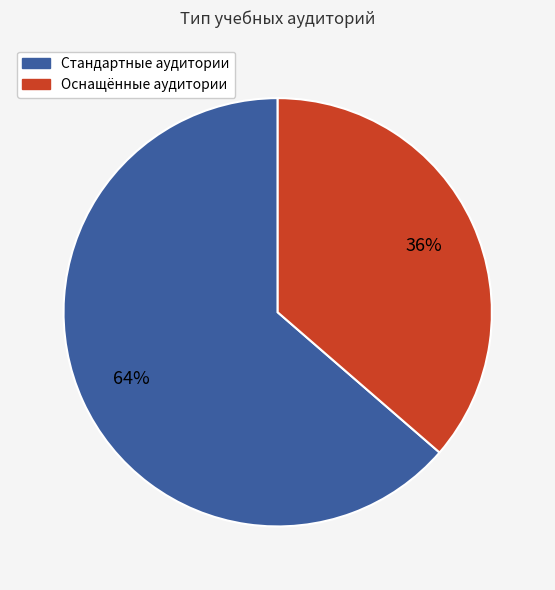

Count the number of slices in the pie.

2